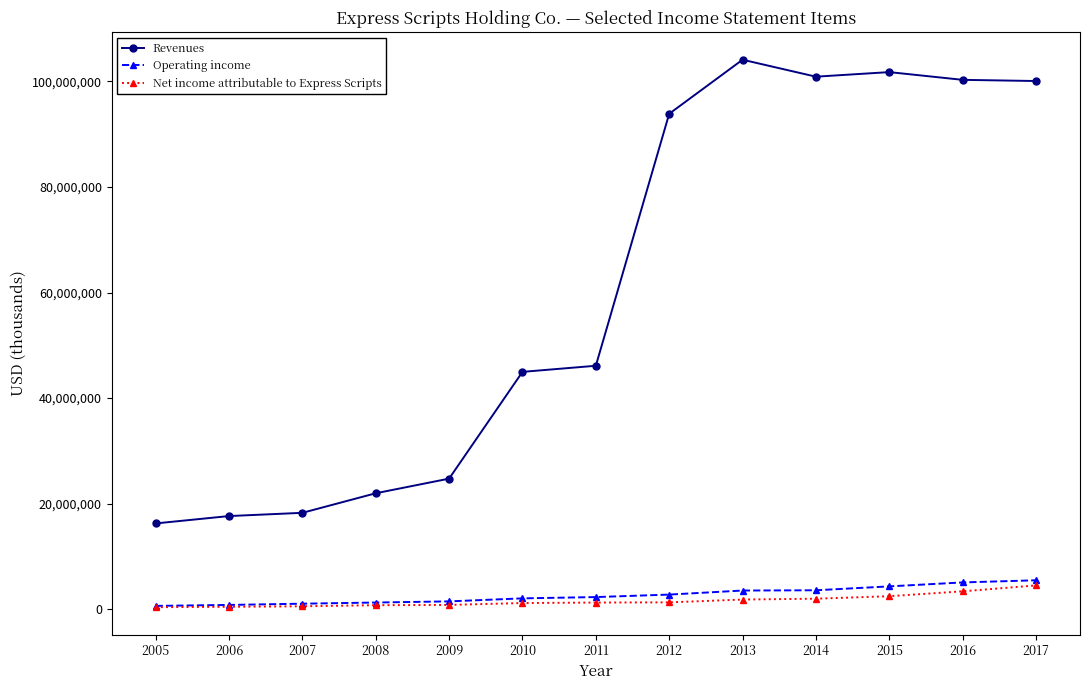

Which series has the widest spread of values?

Revenues